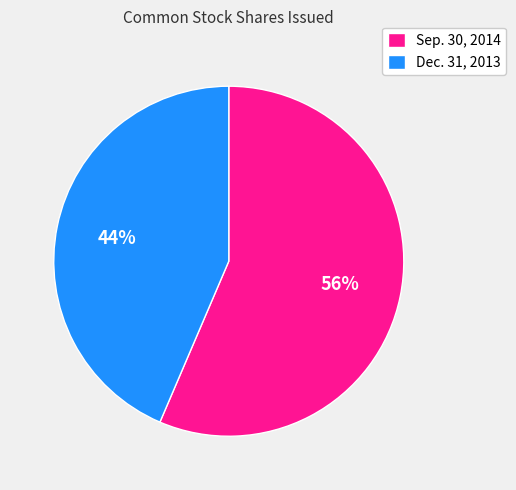

To the nearest percent, what is the combined percentage of Sep. 30, 2014 and Dec. 31, 2013?

100%